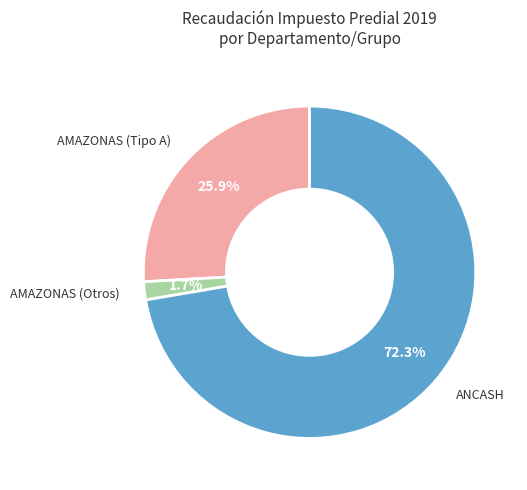

Is there any slice that represents more than half of the pie?

Yes